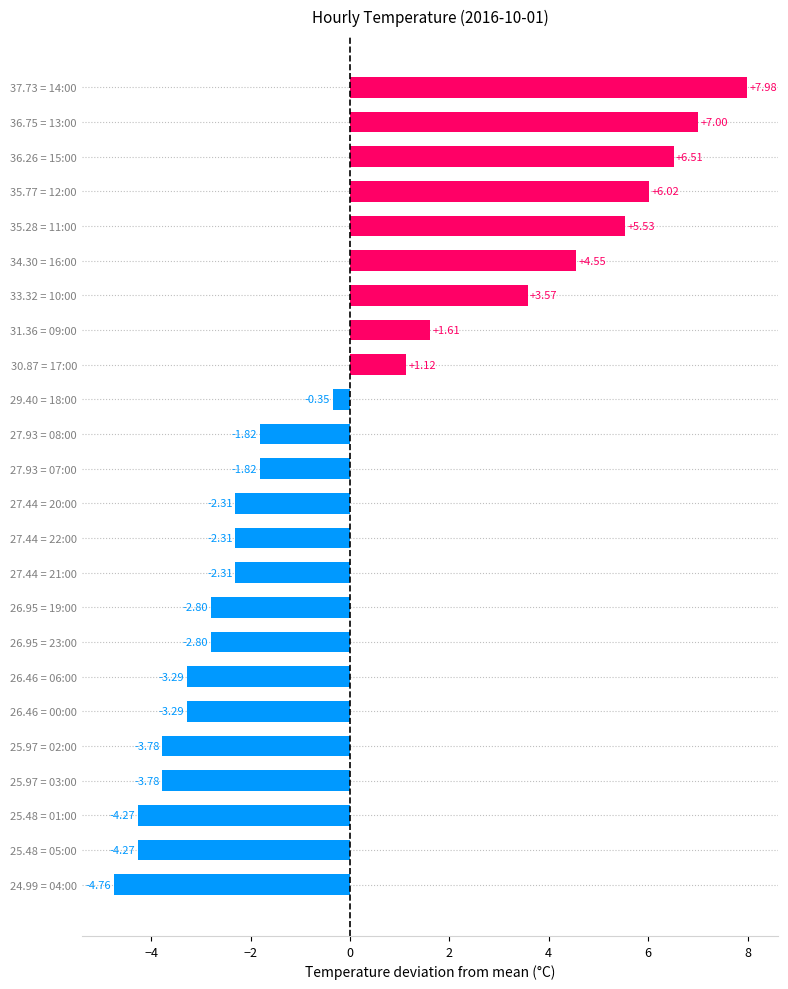

What is the change in value from 27.93 = 08:00 to 30.87 = 17:00?

+2.9